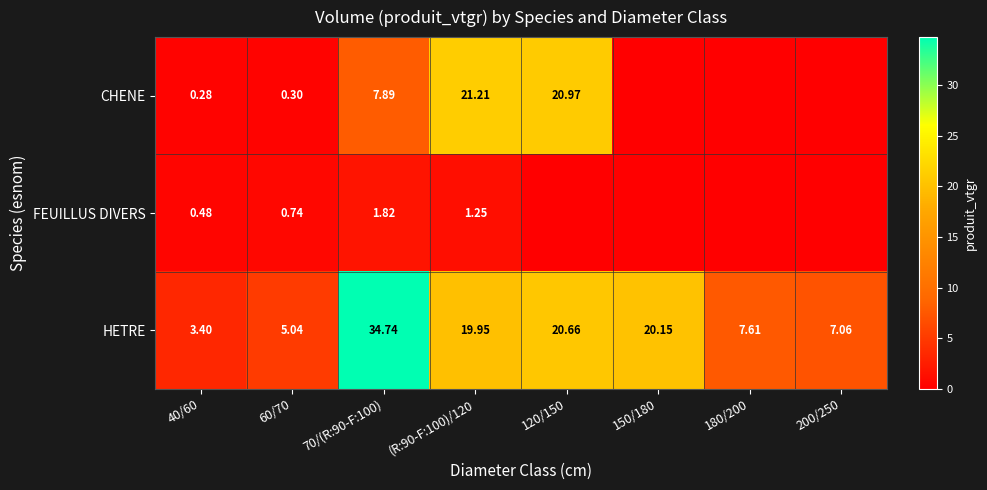

Is it true that CHENE equals 21.0 at 120/150?

True